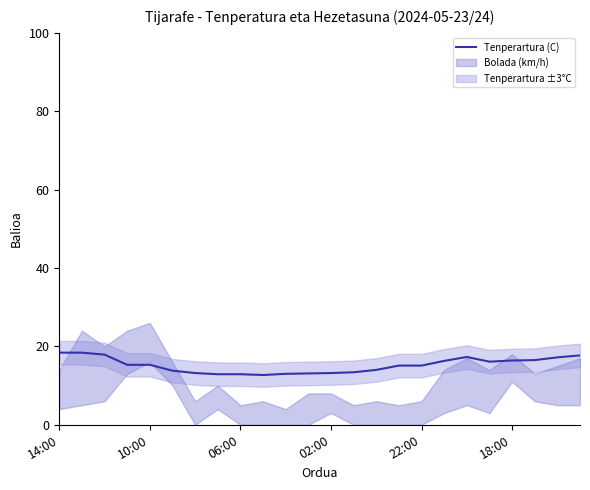

Between 21 and 16, which is larger?

21